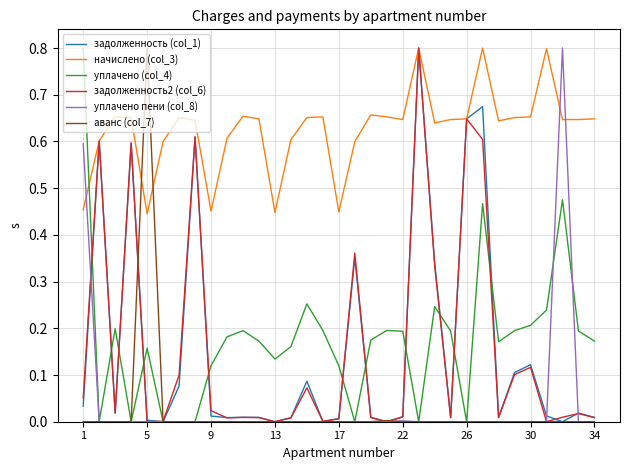

Is this an area chart (filled region under the line)?

No